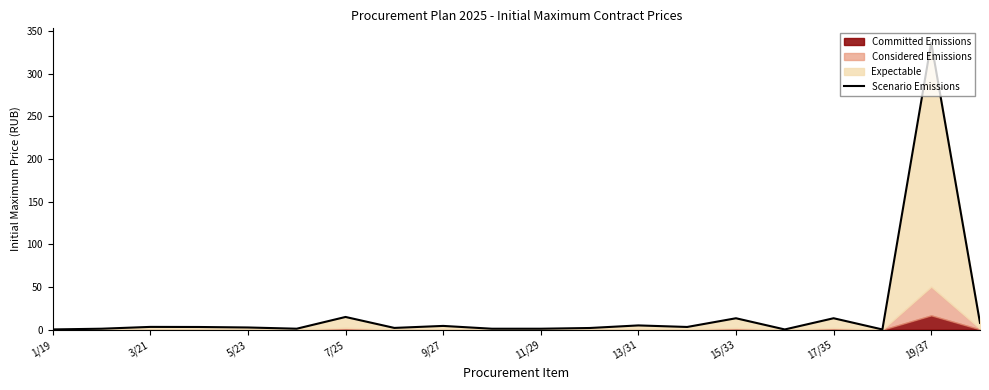

How many data points are above 3?

10